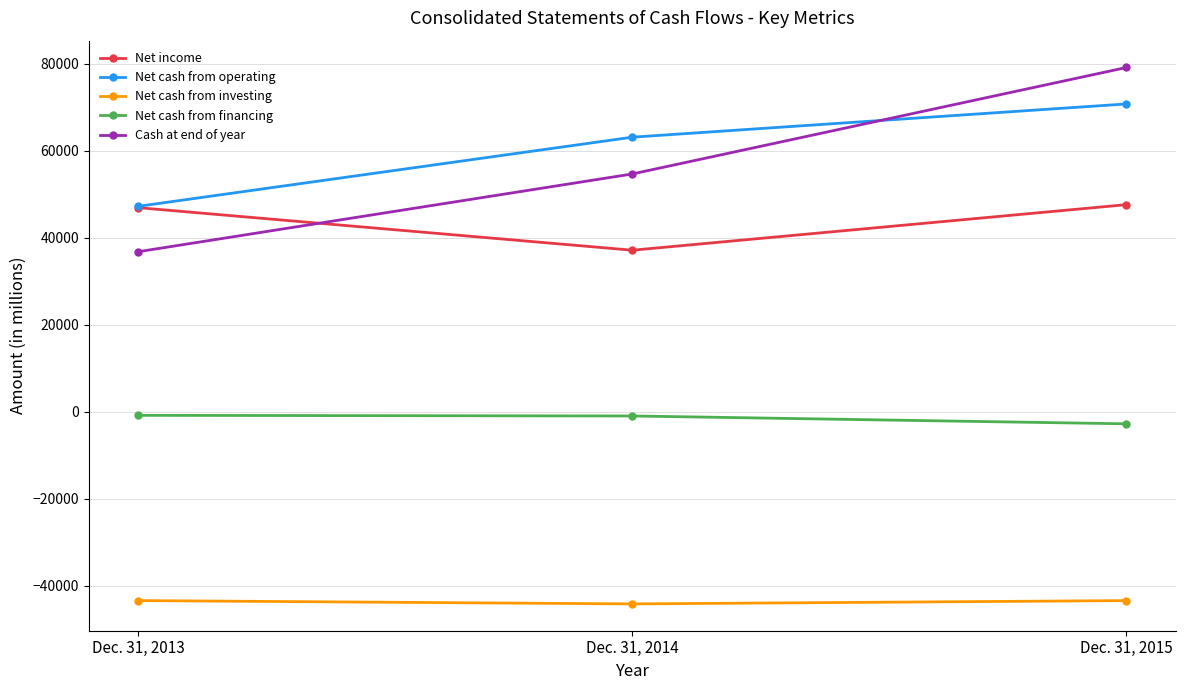

True or false: Net cash from operating has a value of 47218 at Dec. 31, 2013.

True